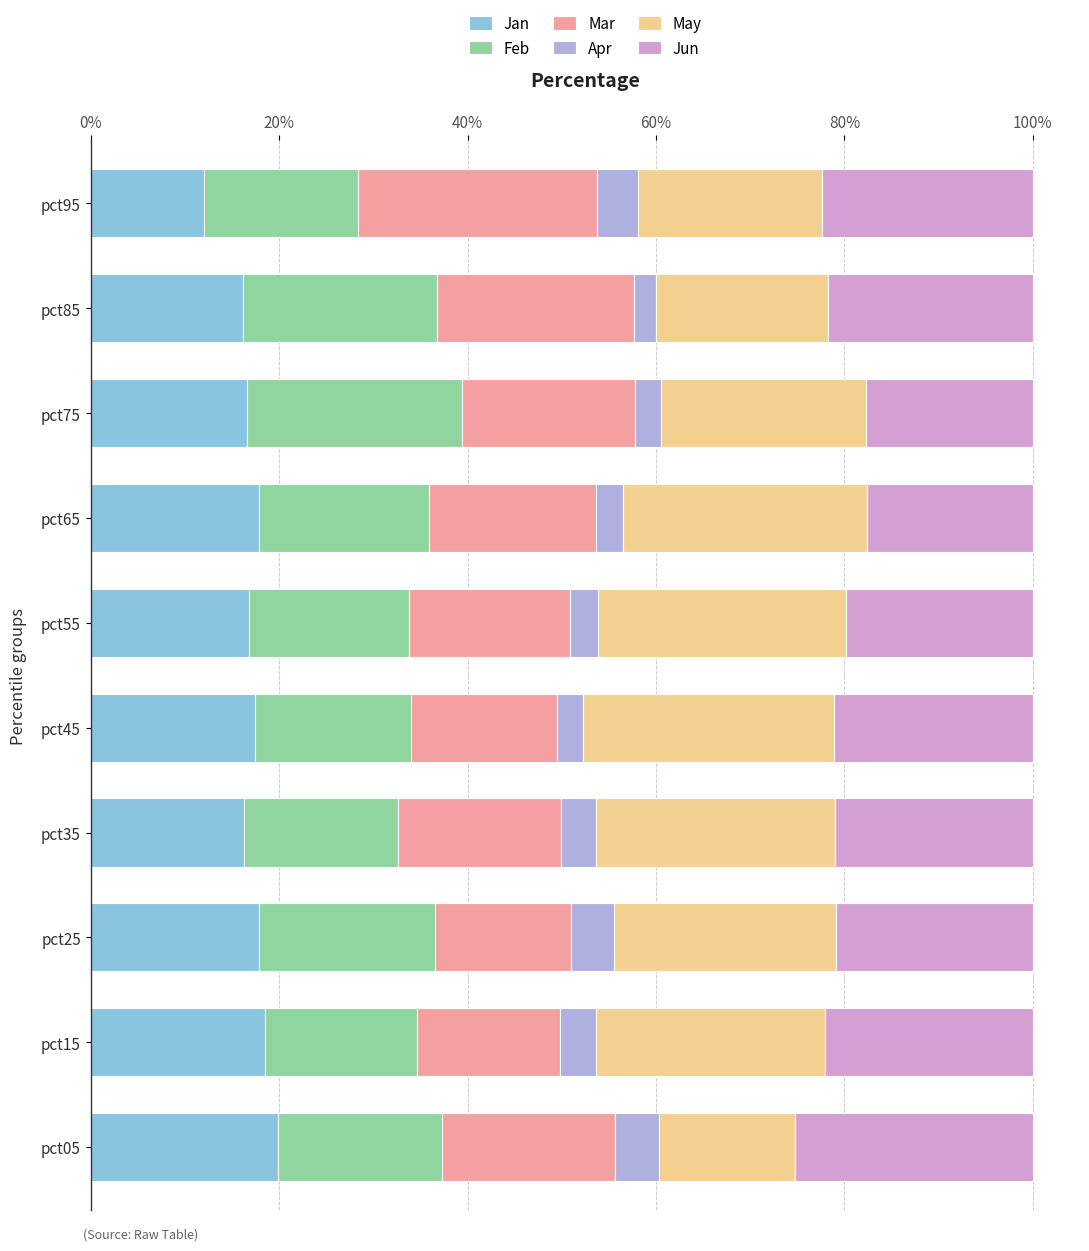

What is the sum of the Jan values at pct85 and pct65?

34.0